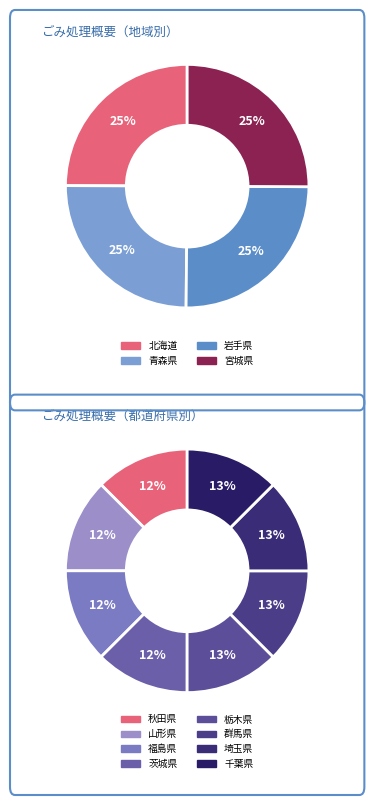

Is 山形県 the majority of the pie?

No